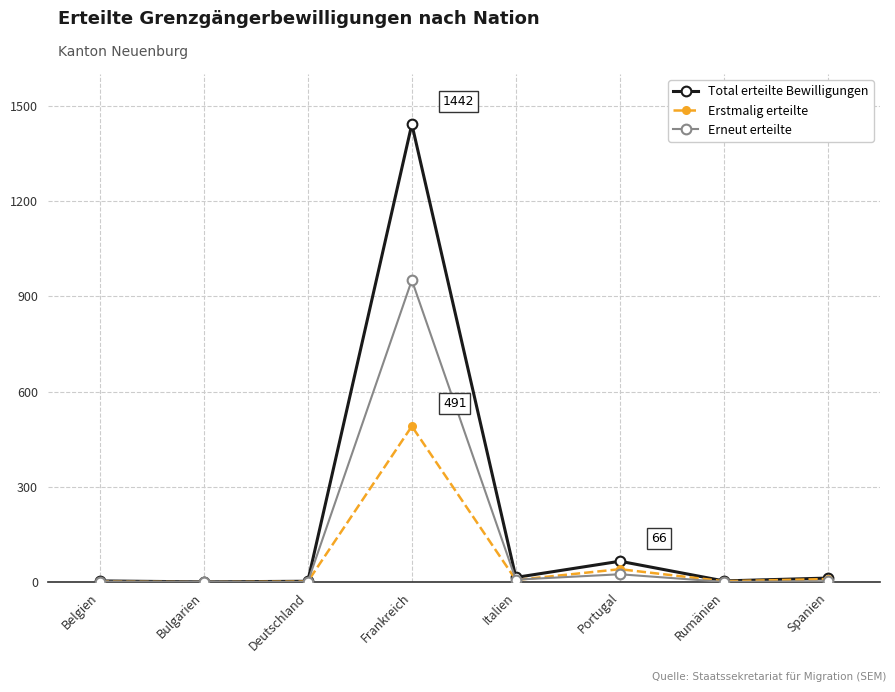

True or false: Erstmalig erteilte has more than 0 points higher than both neighbors.

True